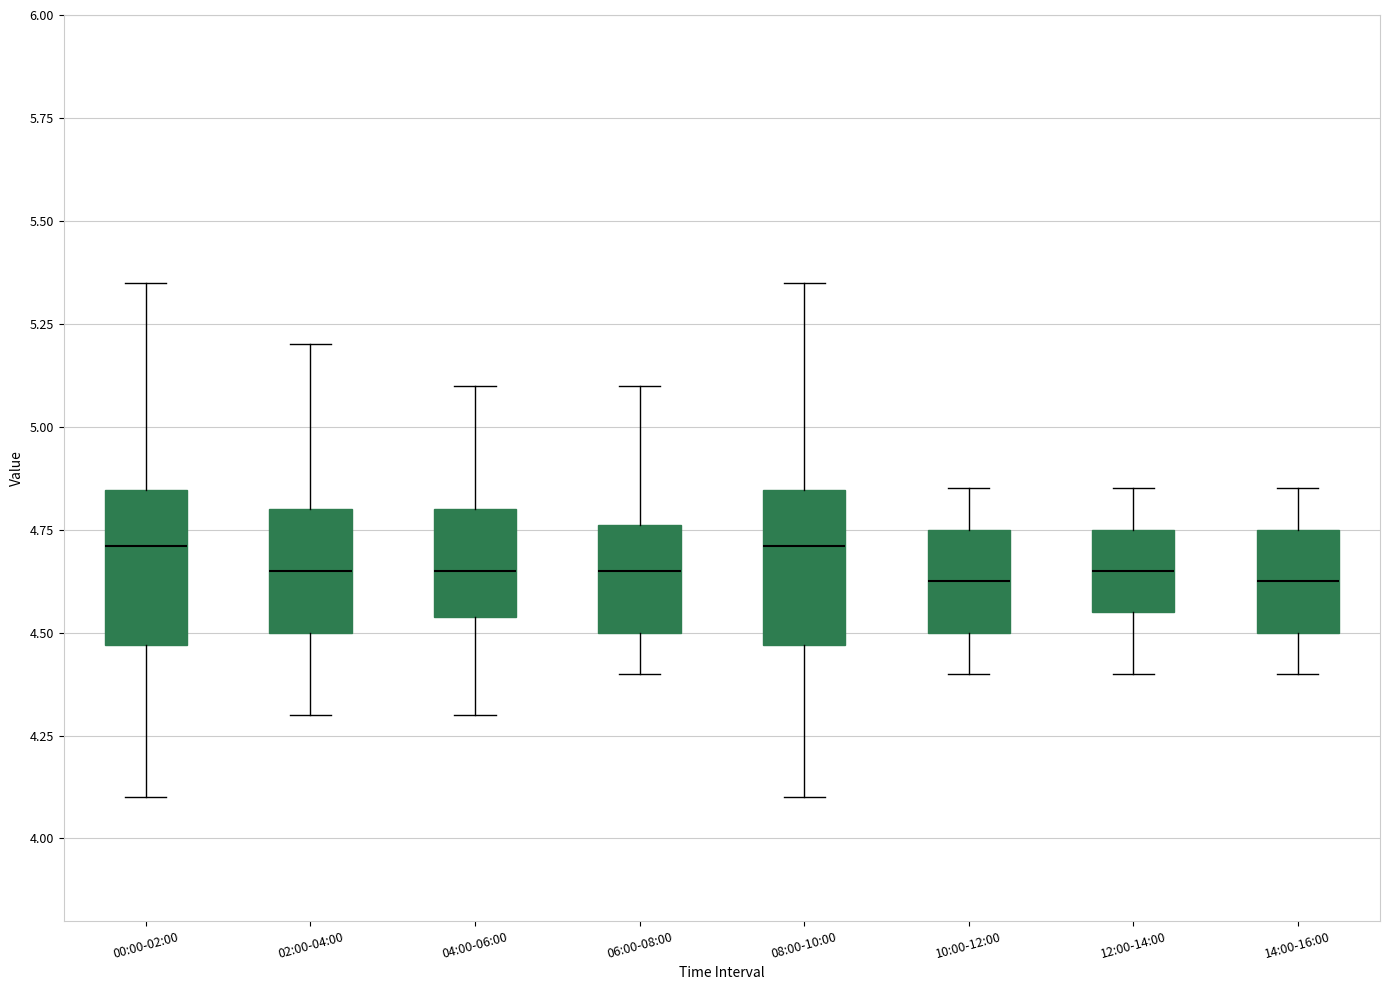

Reading left to right, read every box against the y-axis: the position of its median line, the range the box covers, and the ends of its whiskers. The values are not printed on the chart, so give them approximately, as read against the axis.

00:00-02:00: median 4.70, box 4.45 to 4.85, whiskers 4.10 to 5.35
02:00-04:00: median 4.65, box 4.50 to 4.80, whiskers 4.30 to 5.20
04:00-06:00: median 4.65, box 4.55 to 4.80, whiskers 4.30 to 5.10
06:00-08:00: median 4.65, box 4.50 to 4.75, whiskers 4.40 to 5.10
08:00-10:00: median 4.70, box 4.45 to 4.85, whiskers 4.10 to 5.35
10:00-12:00: median 4.65, box 4.50 to 4.75, whiskers 4.40 to 4.85
12:00-14:00: median 4.65, box 4.55 to 4.75, whiskers 4.40 to 4.85
14:00-16:00: median 4.65, box 4.50 to 4.75, whiskers 4.40 to 4.85